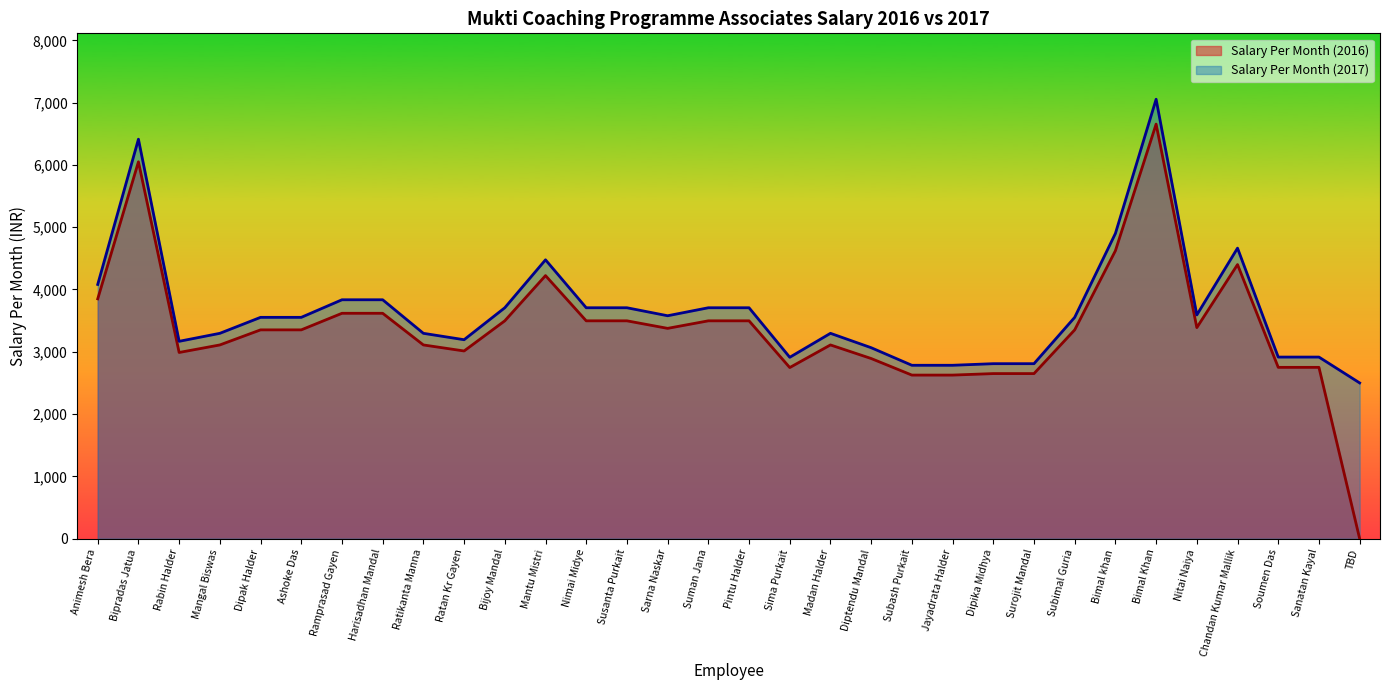

In Salary Per Month (2016), how many points are lower than both neighbors (excluding endpoints)?

5